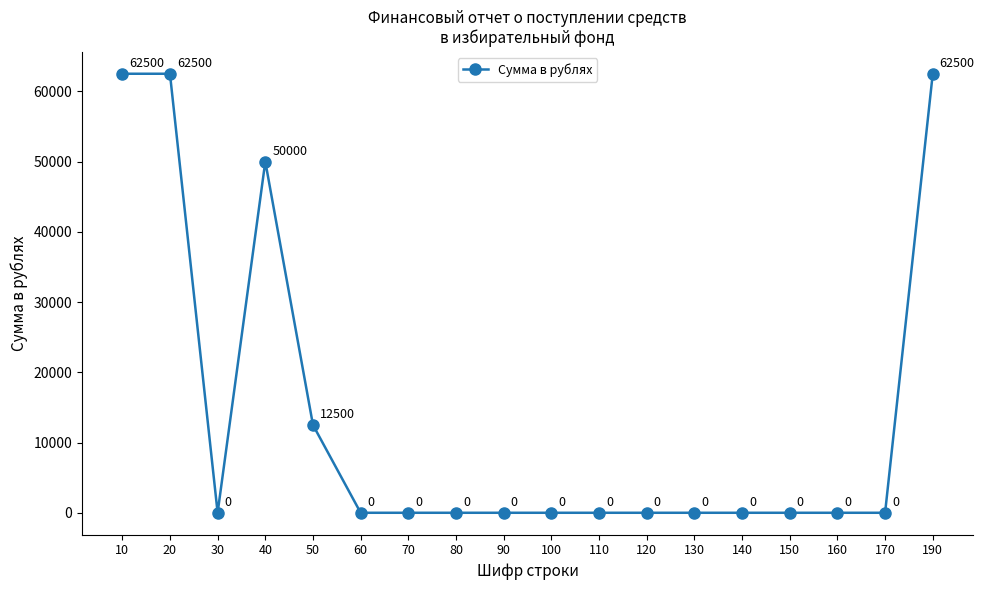

What is the difference between the maximum and second lowest values?

62500